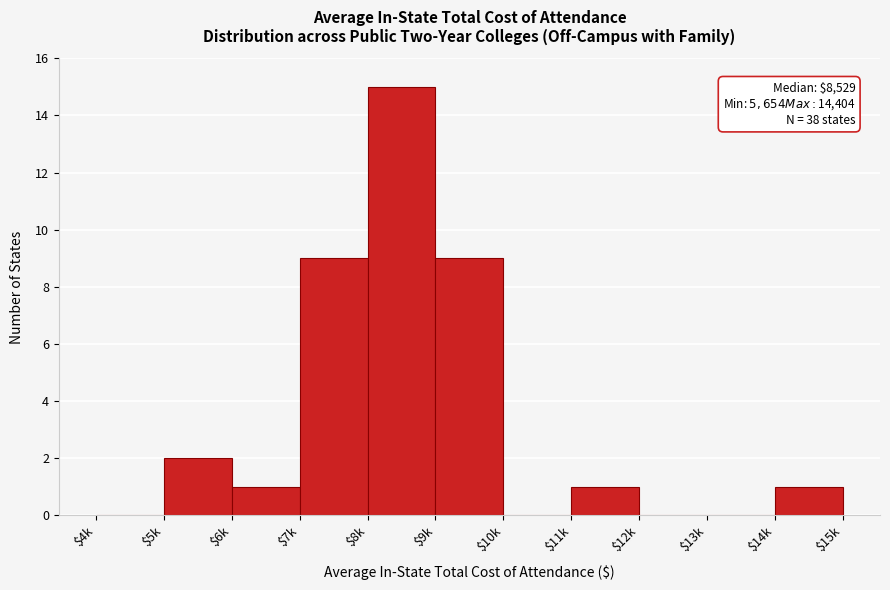

What is the greatest value displayed?

15